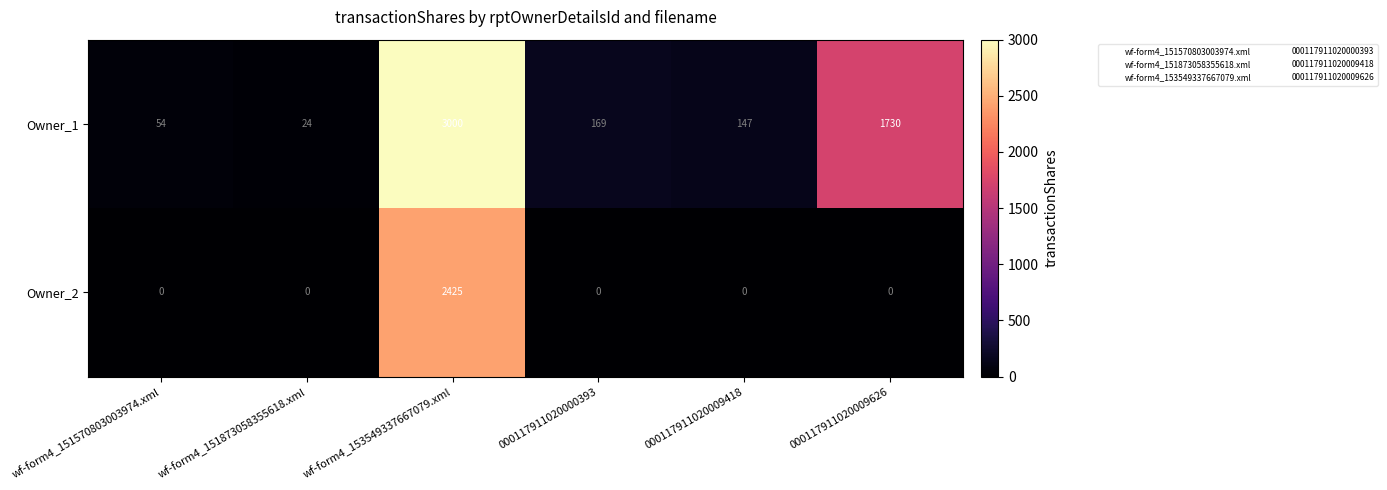

Reading left to right, list all the values displayed in this chart.

Owner_1: 54	24	3000	169	147	1730
Owner_2: 0	0	2425	0	0	0